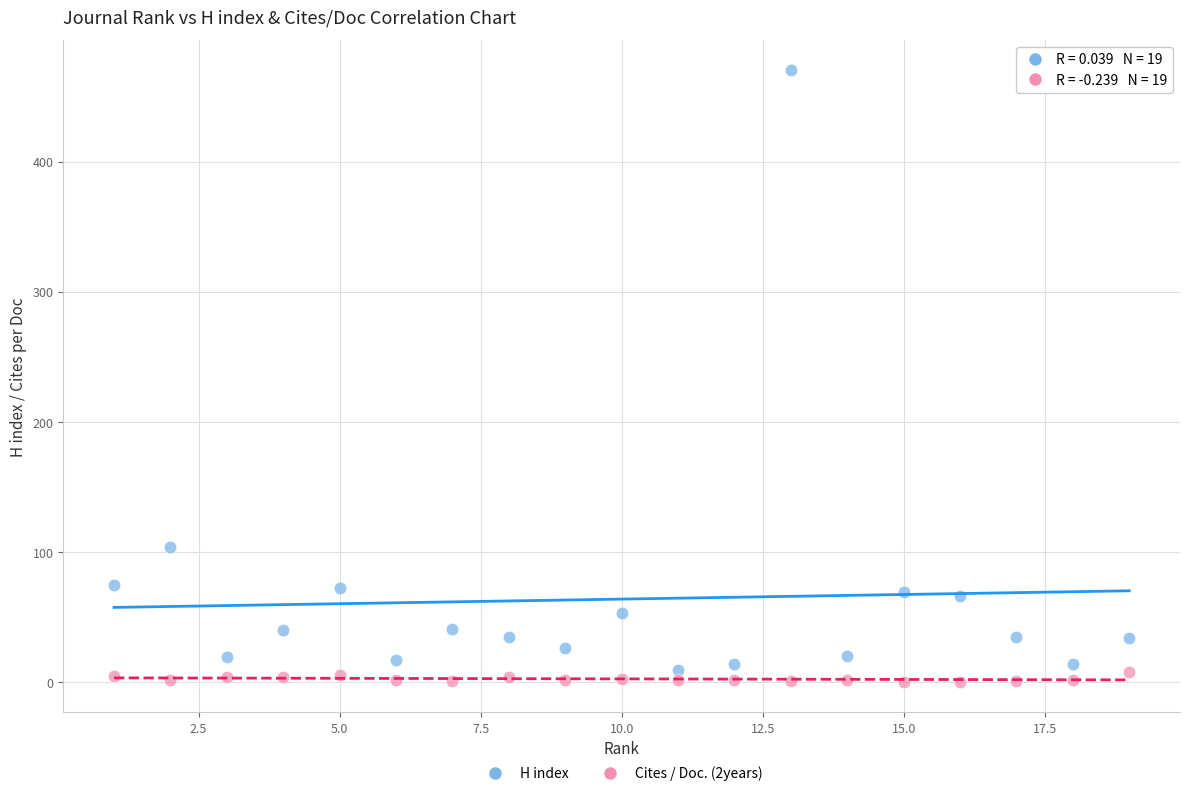

Across all data points, what is the range of X values (max minus min)?

18.0